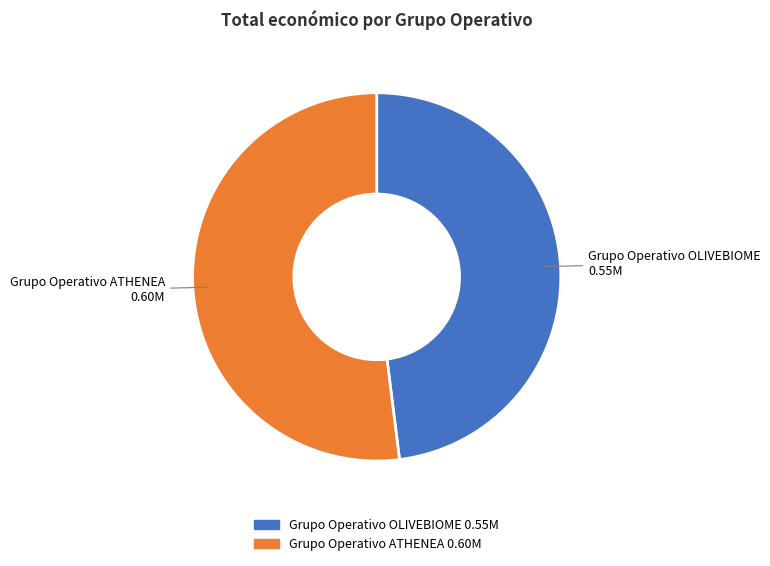

Approximately how many times larger is the value at Grupo Operativo OLIVEBIOME compared to Grupo Operativo ATHENEA?

0.9